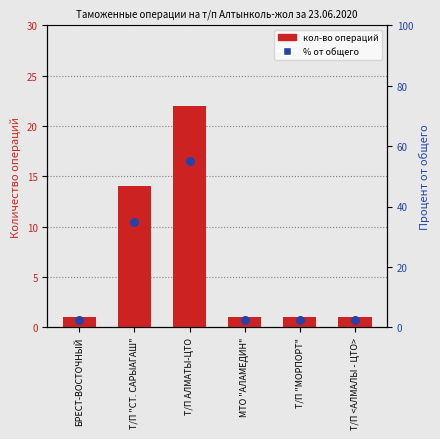

At which category is the sum across all series the highest?

Т/П АЛМАТЫ-ЦТО